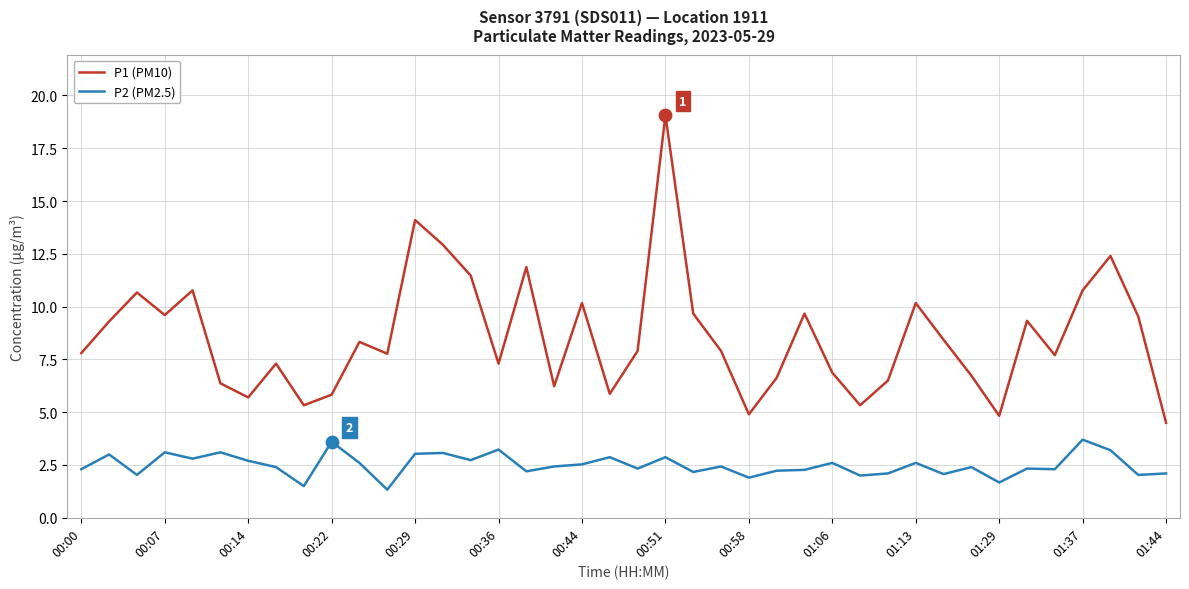

List the series in order of their peak value, lowest first.

P2 (PM2.5), P1 (PM10)